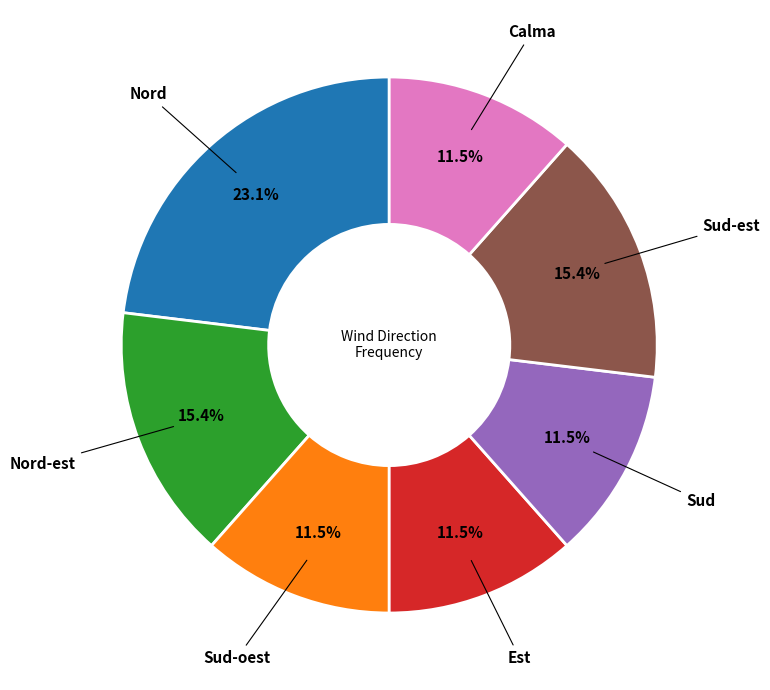

Is it true that Sud-est is 21% of the pie?

False